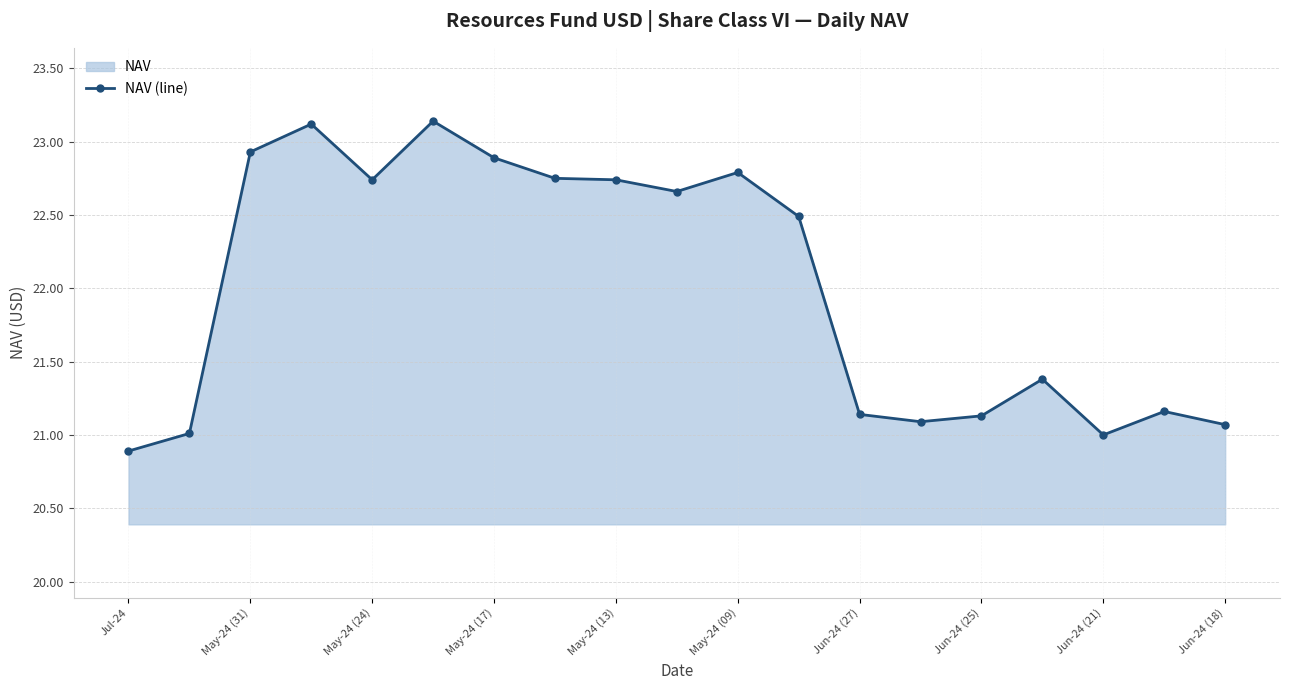

What is the sum of all values?

418.1